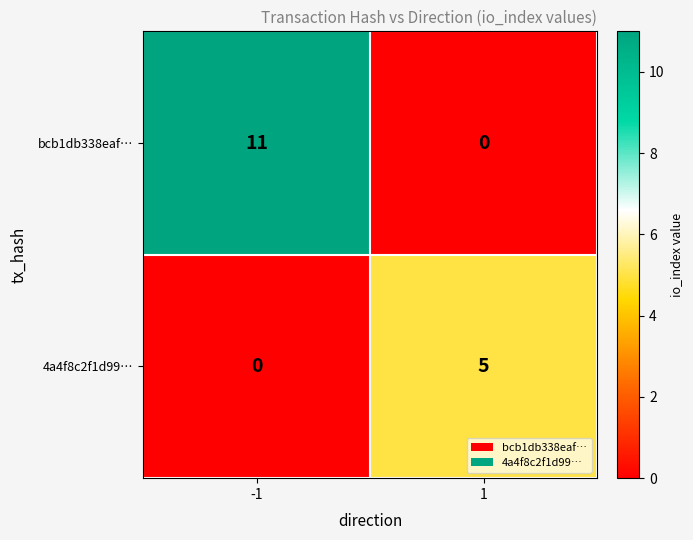

Which series changed the most between -1 and 1?

bcb1db338eaf…